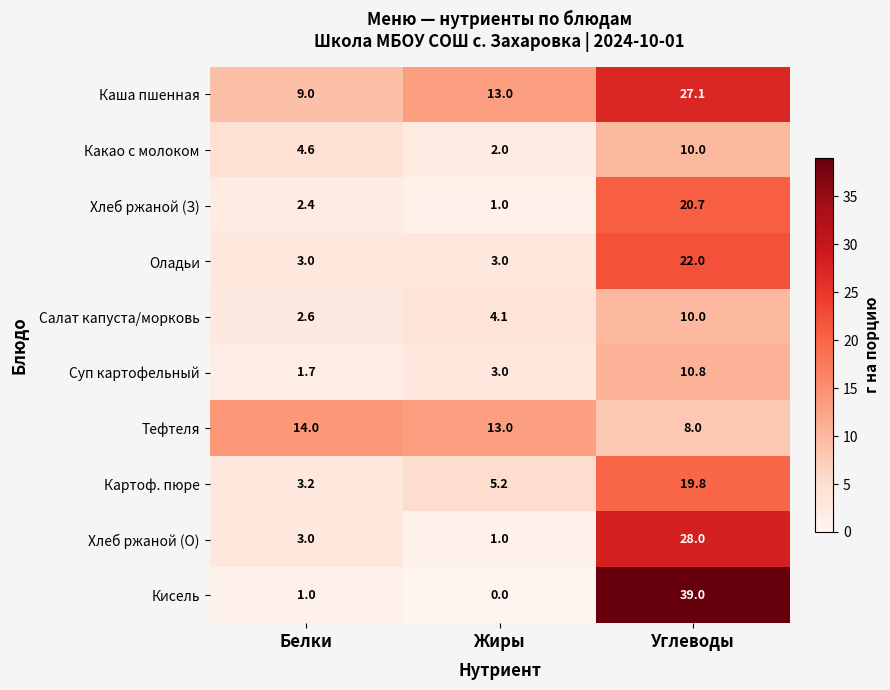

At which category is the sum across all series the highest?

Углеводы